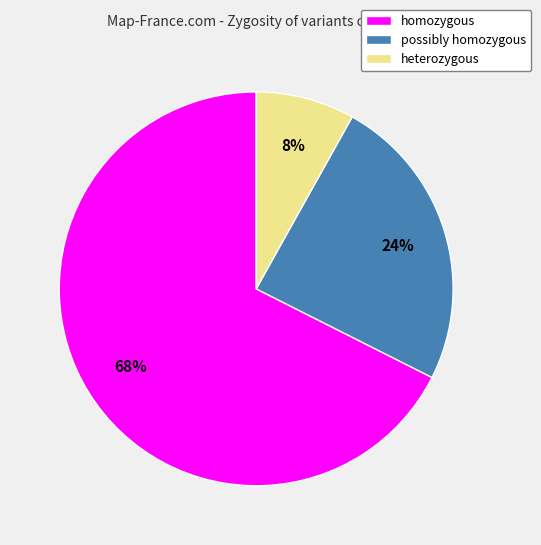

Do heterozygous and possibly homozygous together represent more than half of the pie?

No